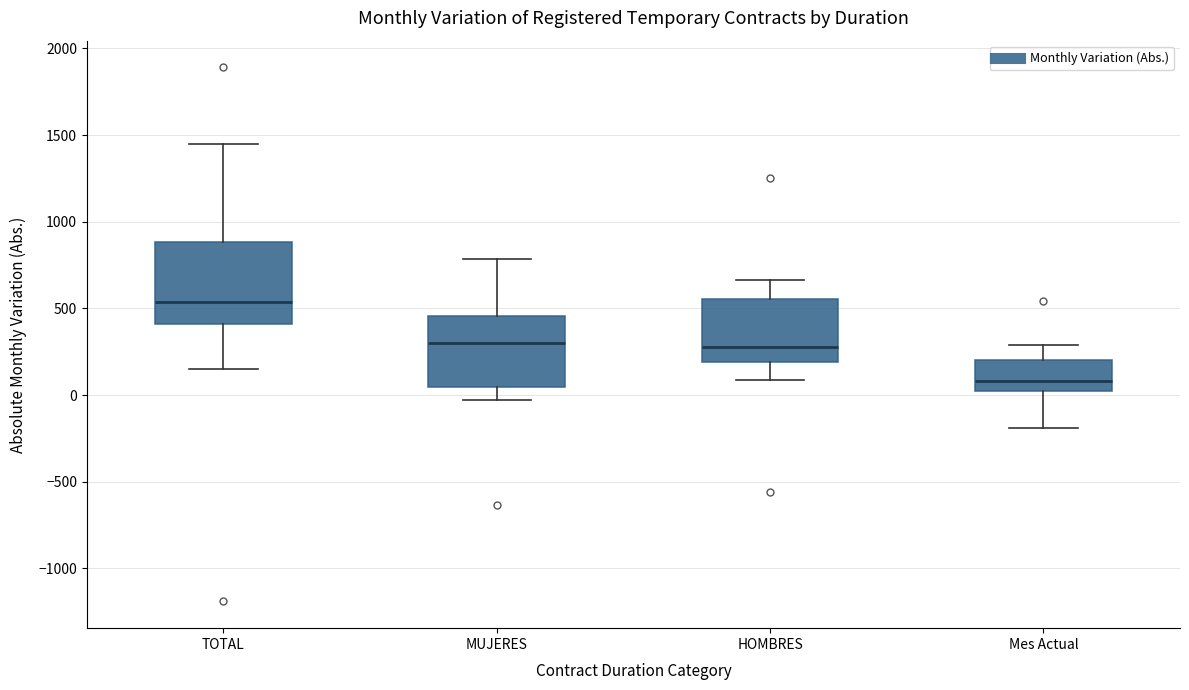

Which box has the highest median line?

TOTAL